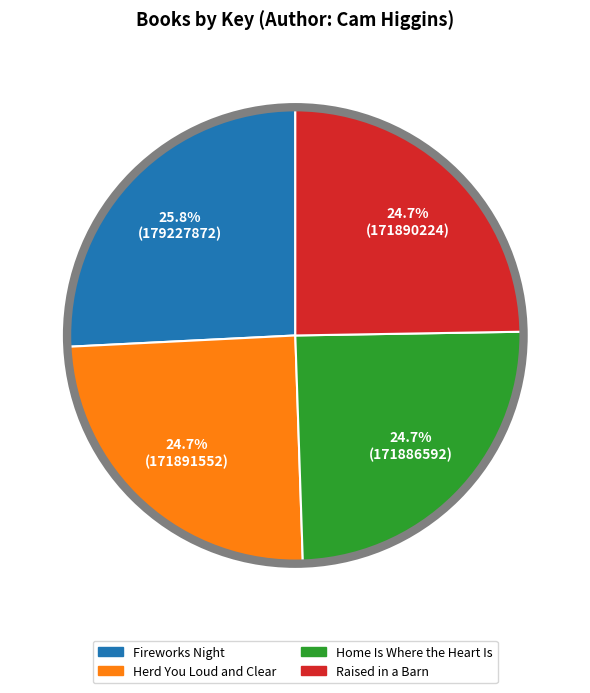

What is the largest slice in the pie chart?

Fireworks Night